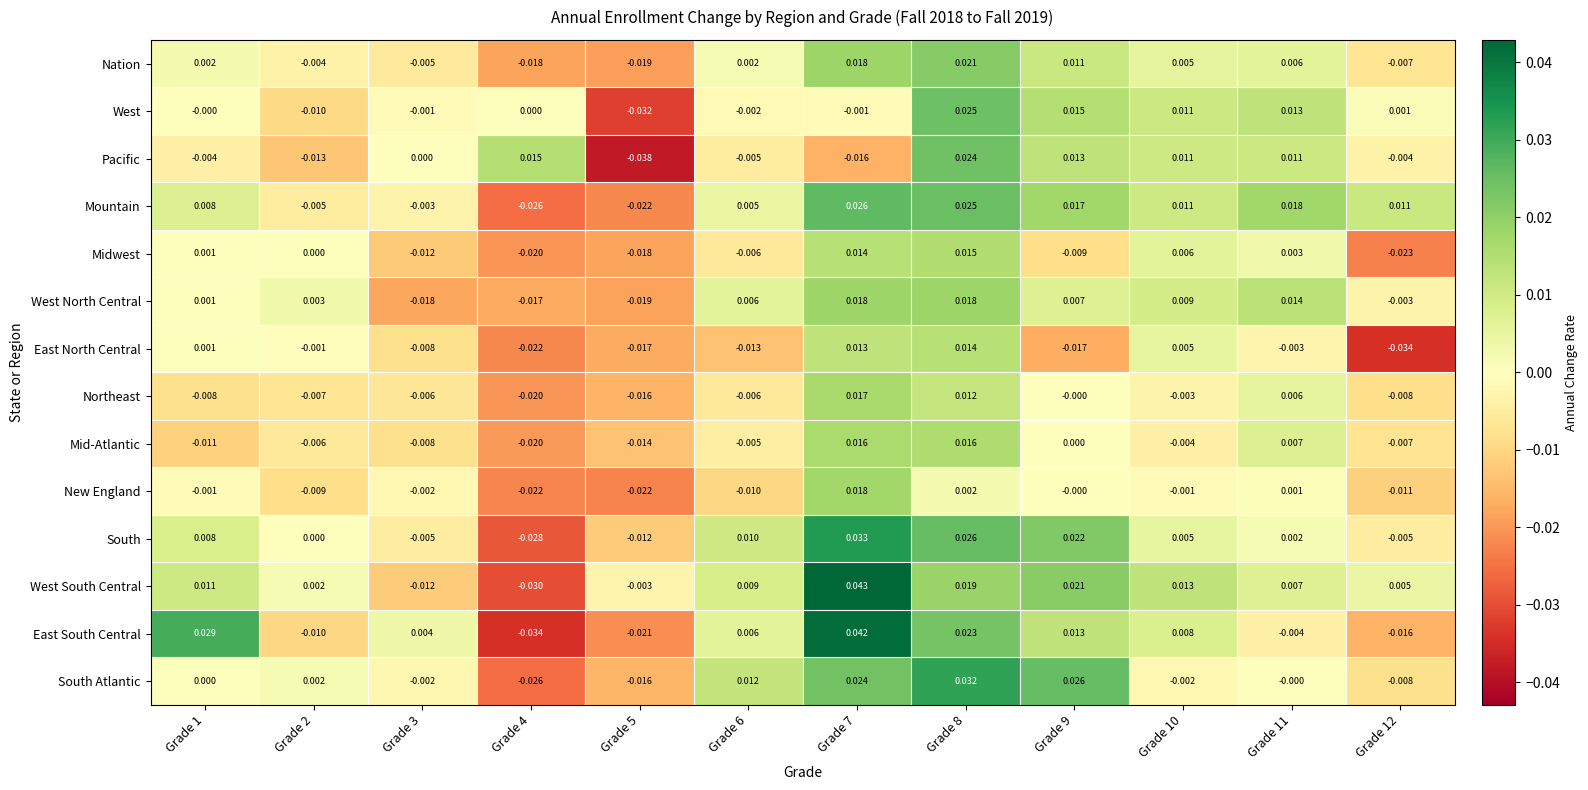

How many distinct data groups are displayed?

14